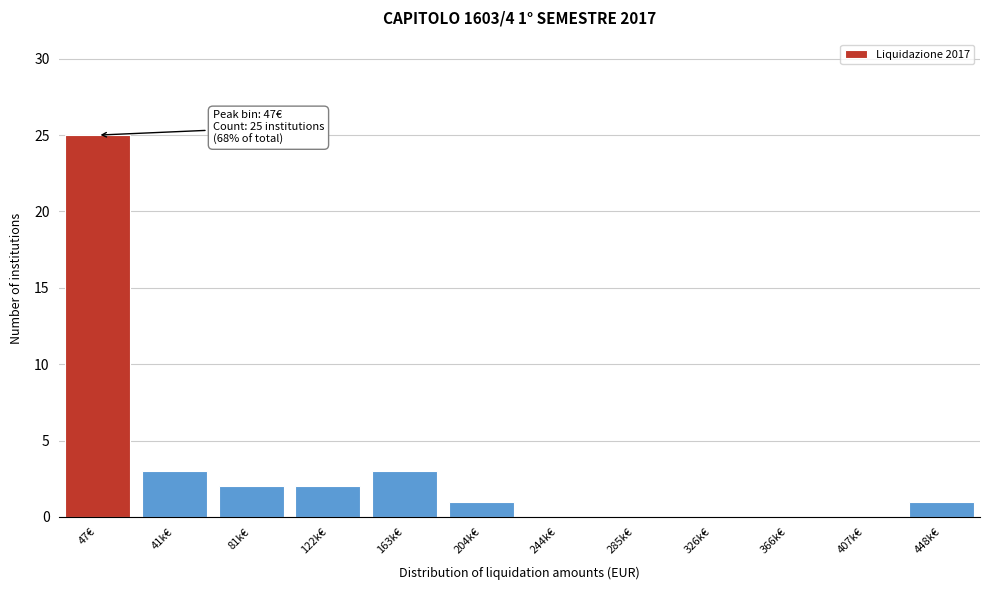

Reading left to right, extract all data points from this chart.

47€=25	41k€=3	81k€=2	122k€=2	163k€=3	204k€=1	244k€=0	285k€=0	326k€=0	366k€=0	407k€=0	448k€=1